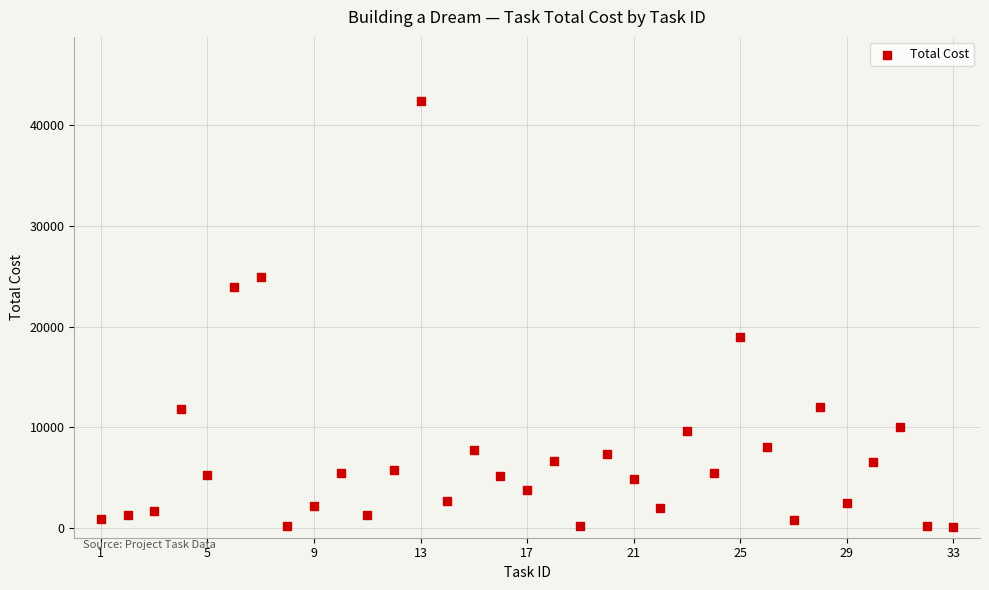

What is the range of Y values (max minus min)?

42340.0